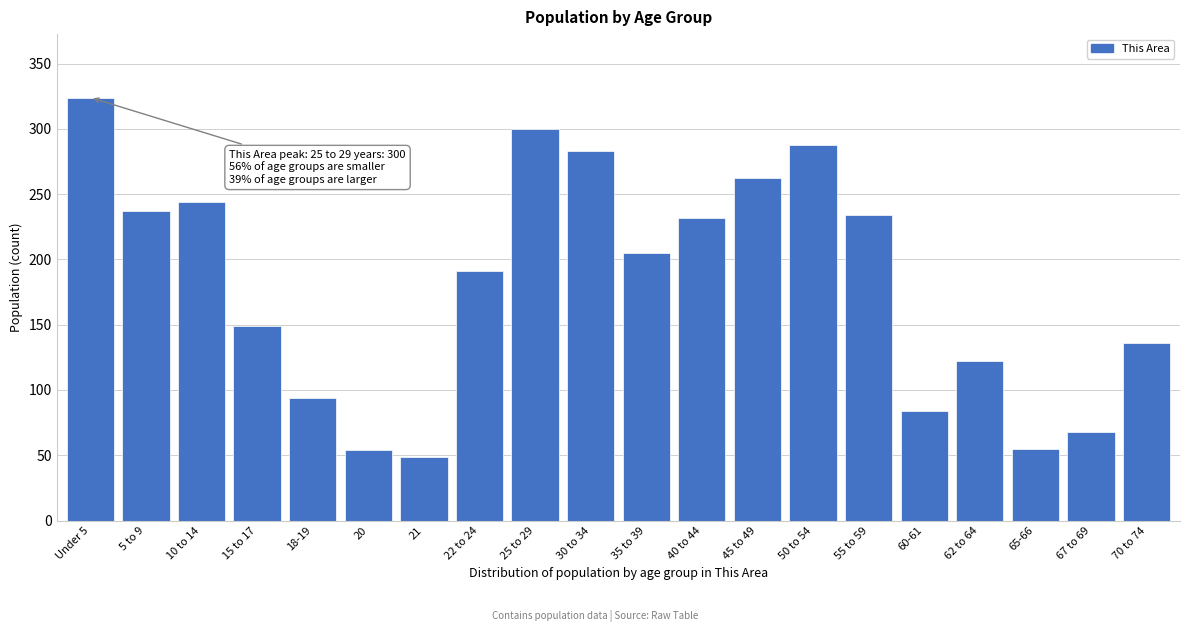

What is the average value?

181